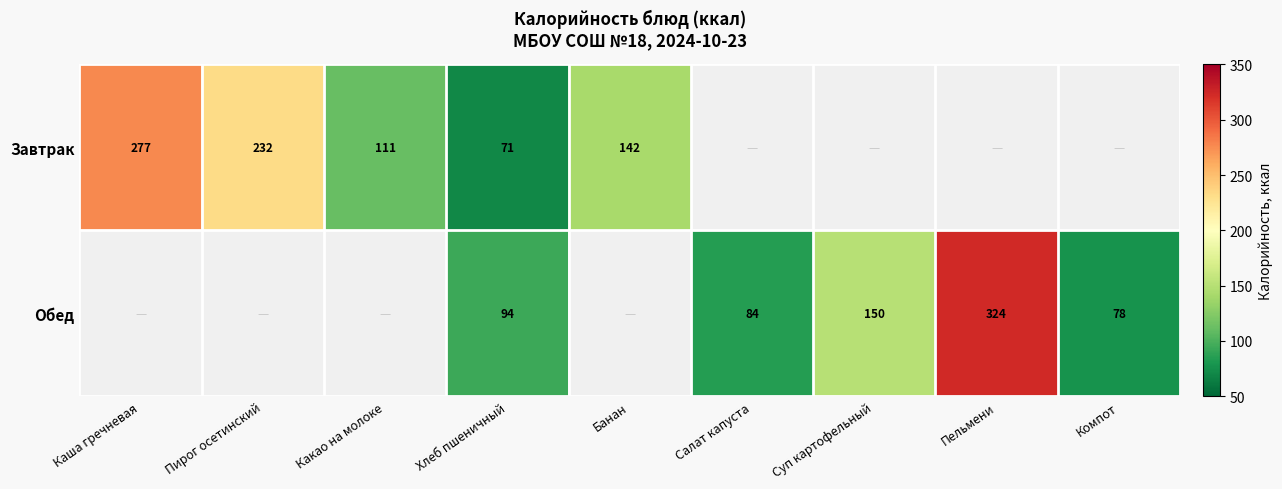

The Завтрак series shows 67 at Какао на молоке. True or false?

False